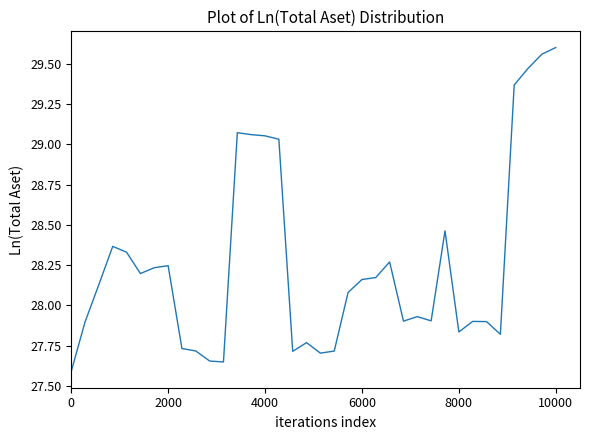

What is the difference between the maximum and minimum values?

2.0